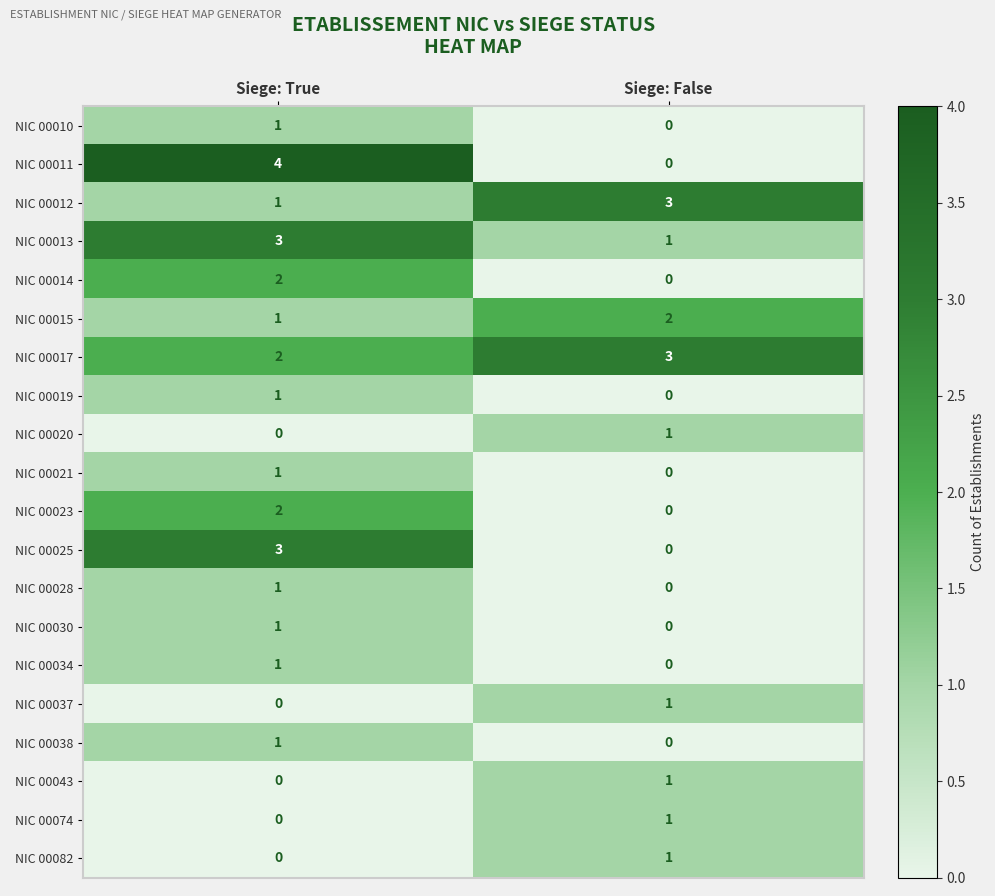

List the labels in order of NIC 00034 value, smallest first.

Siege: False, Siege: True